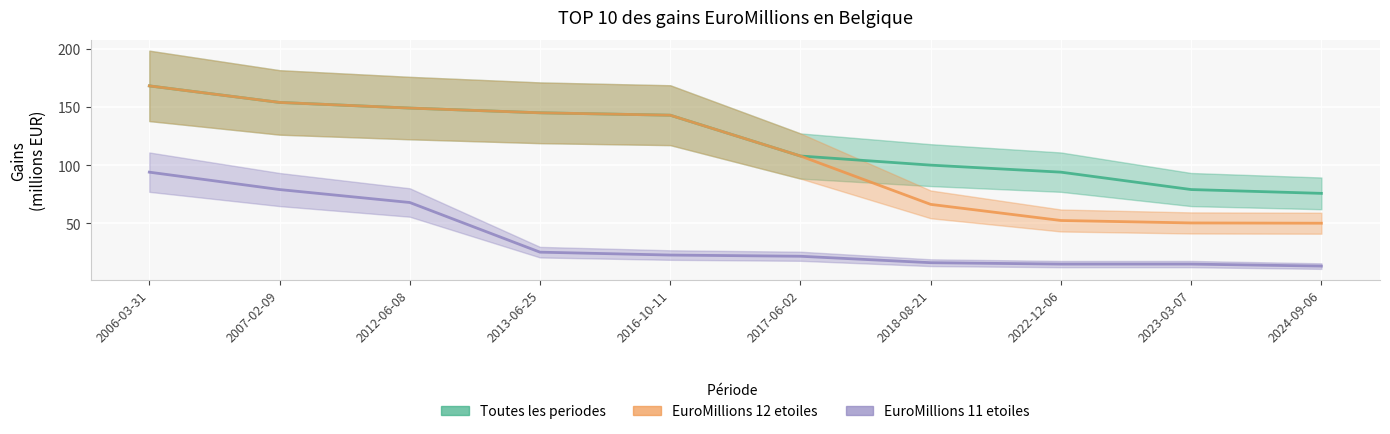

How many distinct data groups are displayed?

3